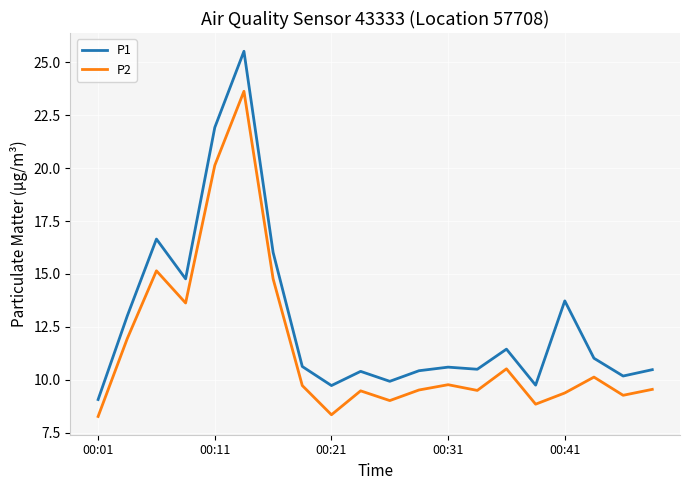

Which series has the largest total across all categories?

P1